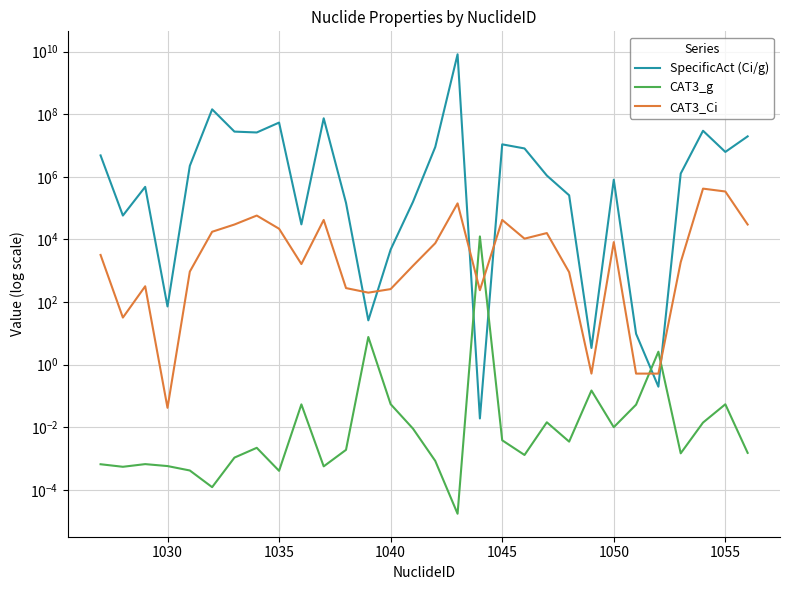

What is the value of the CAT3_Ci point at the 14th from the left?

260.0